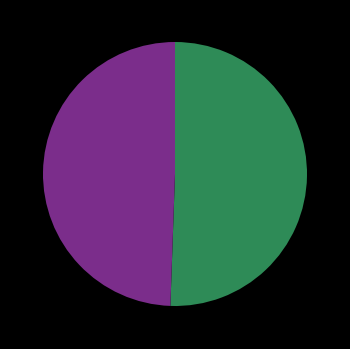

Does any single category account for the majority?

Yes